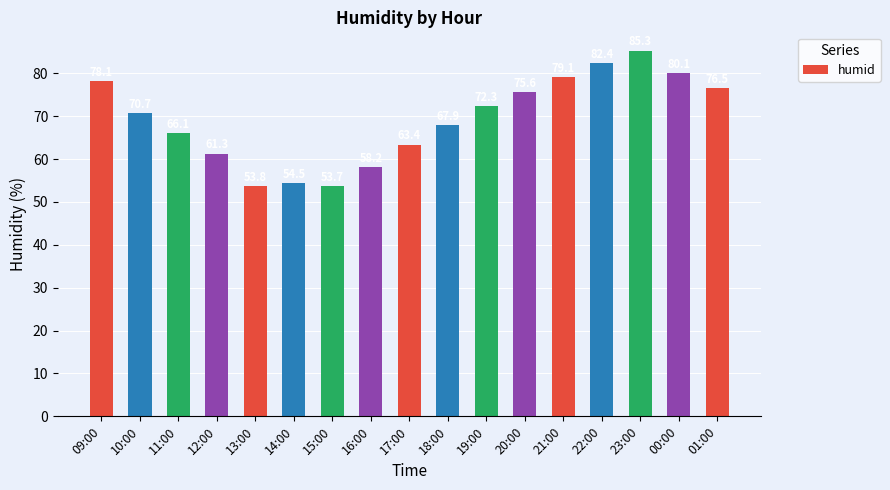

Read the value at 00:00.

80.1